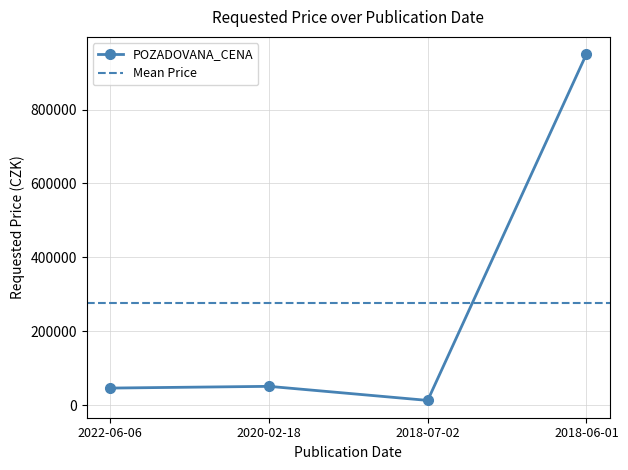

What is the difference between the values at 2022-06-06 and 2018-07-02?

33400